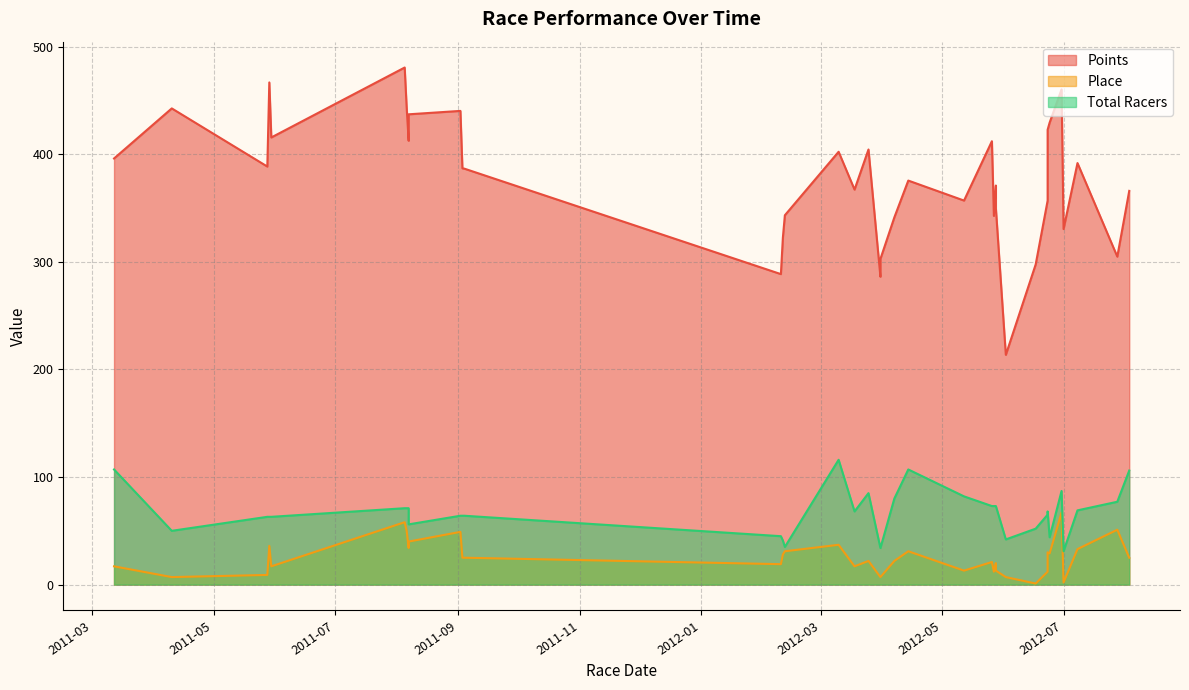

The Points series shows 370.9 at 2012-05-28. True or false?

True